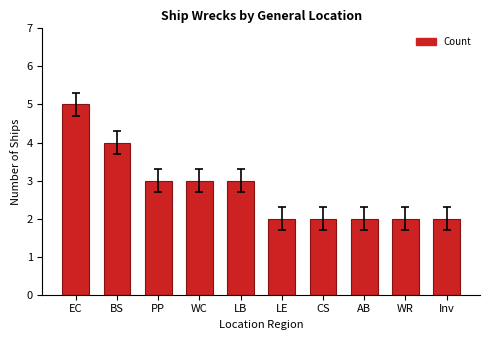

Approximately how many times larger is the value at BS compared to AB?

2.0